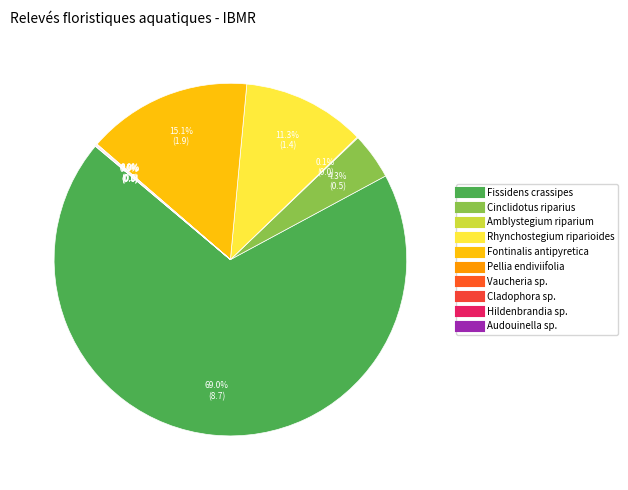

Which category has the smallest portion of the pie?

Pellia endiviifolia